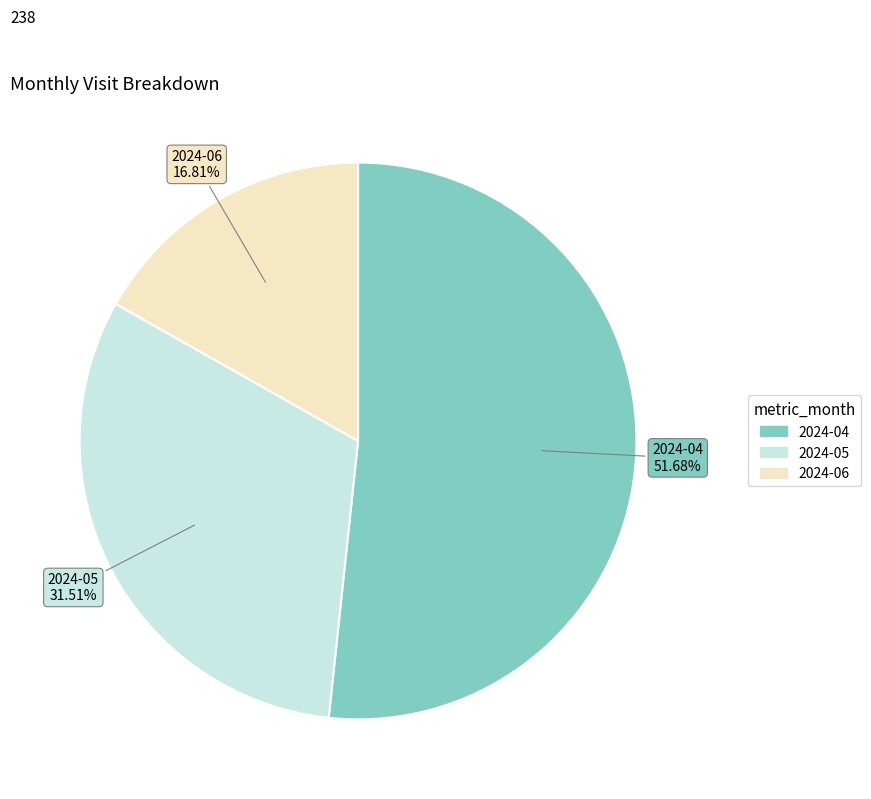

To the nearest percent, what is the difference between the largest and smallest slice percentages?

35%